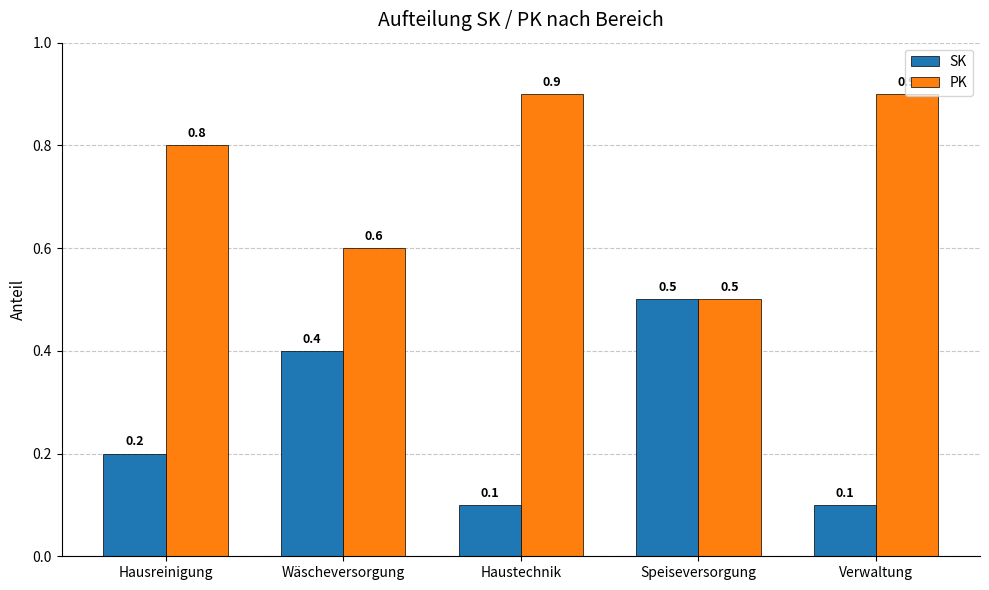

What is the minimum value for PK?

0.5